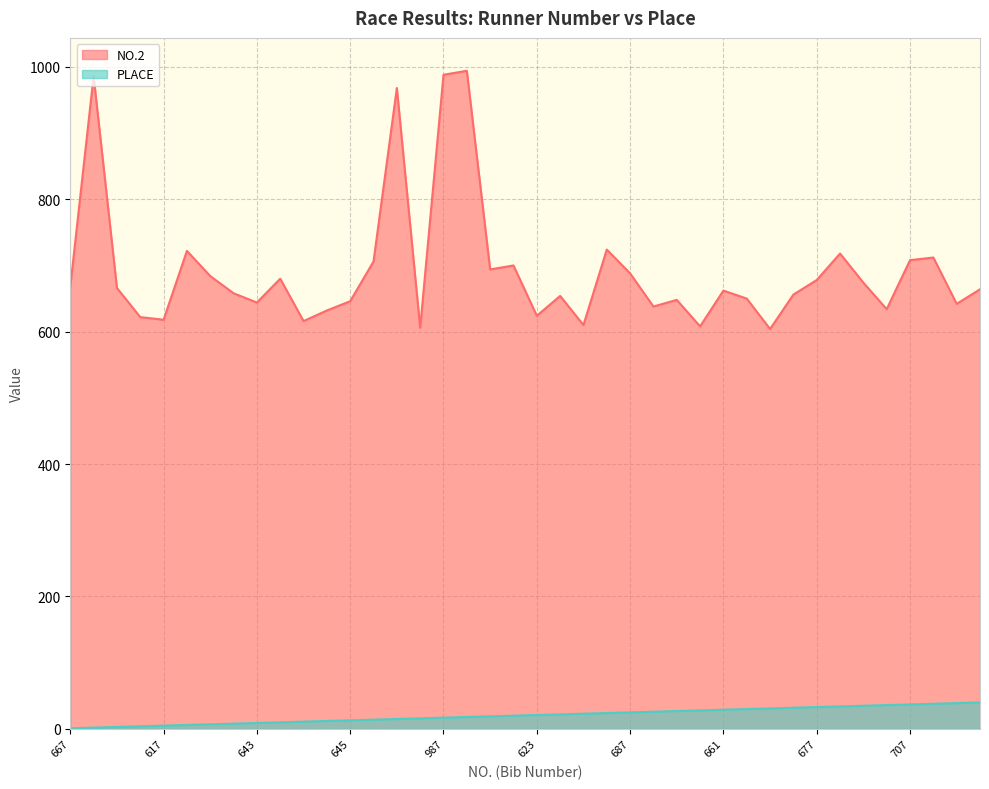

True or false: PLACE has a value of 11 at 615.

True